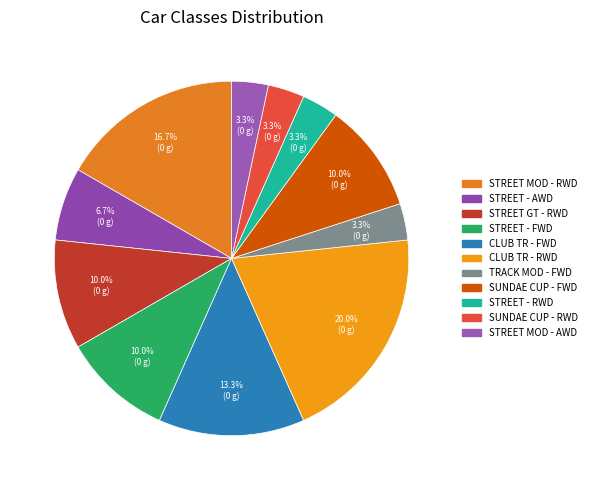

Is it true that STREET - AWD is 7% of the pie?

True